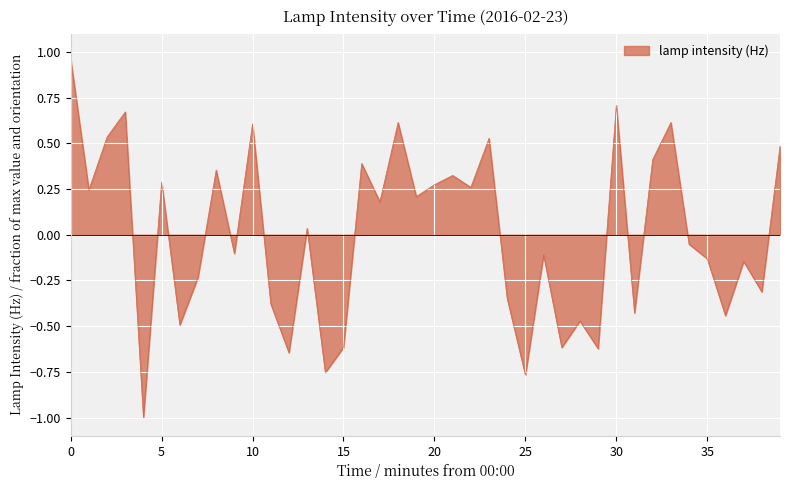

What is the difference between the maximum and minimum values?

2.0